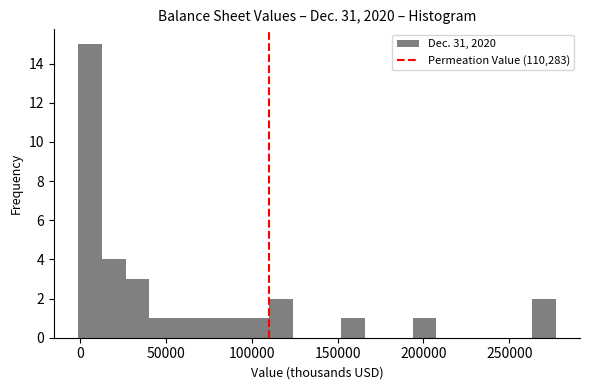

Around what value on the x-axis is the tallest bar? Give the approximate position of its centre, as read against the axis.

5000